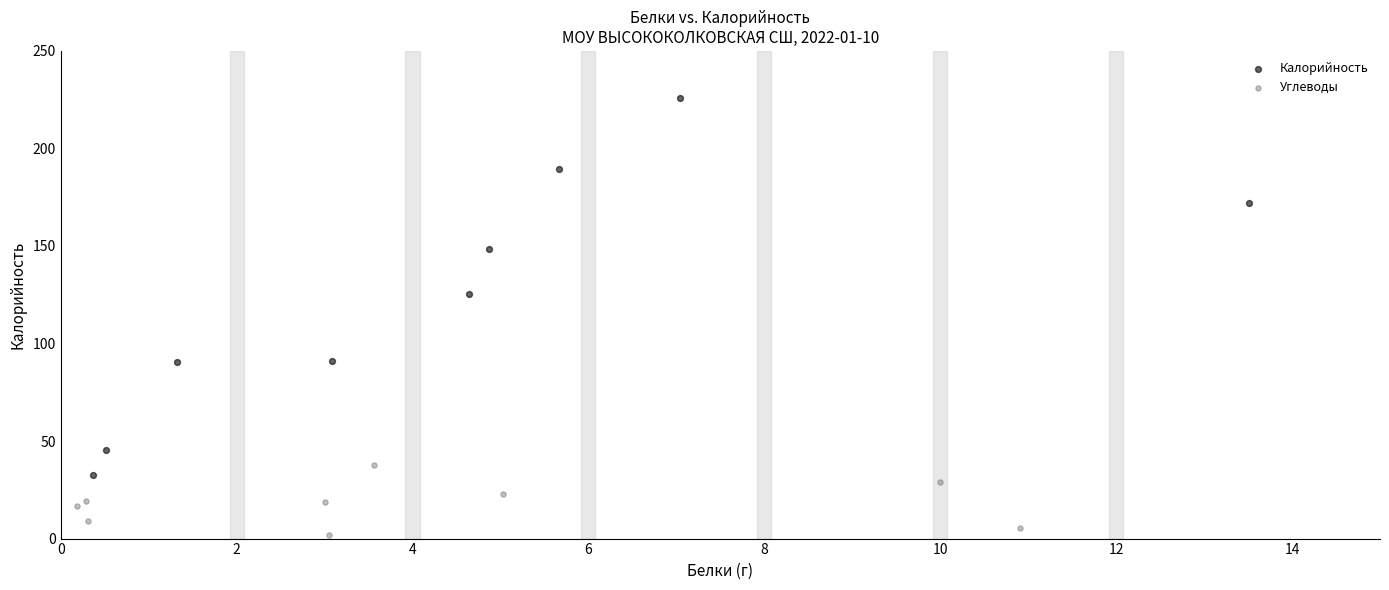

Which series contains the lowest Y value?

Углеводы